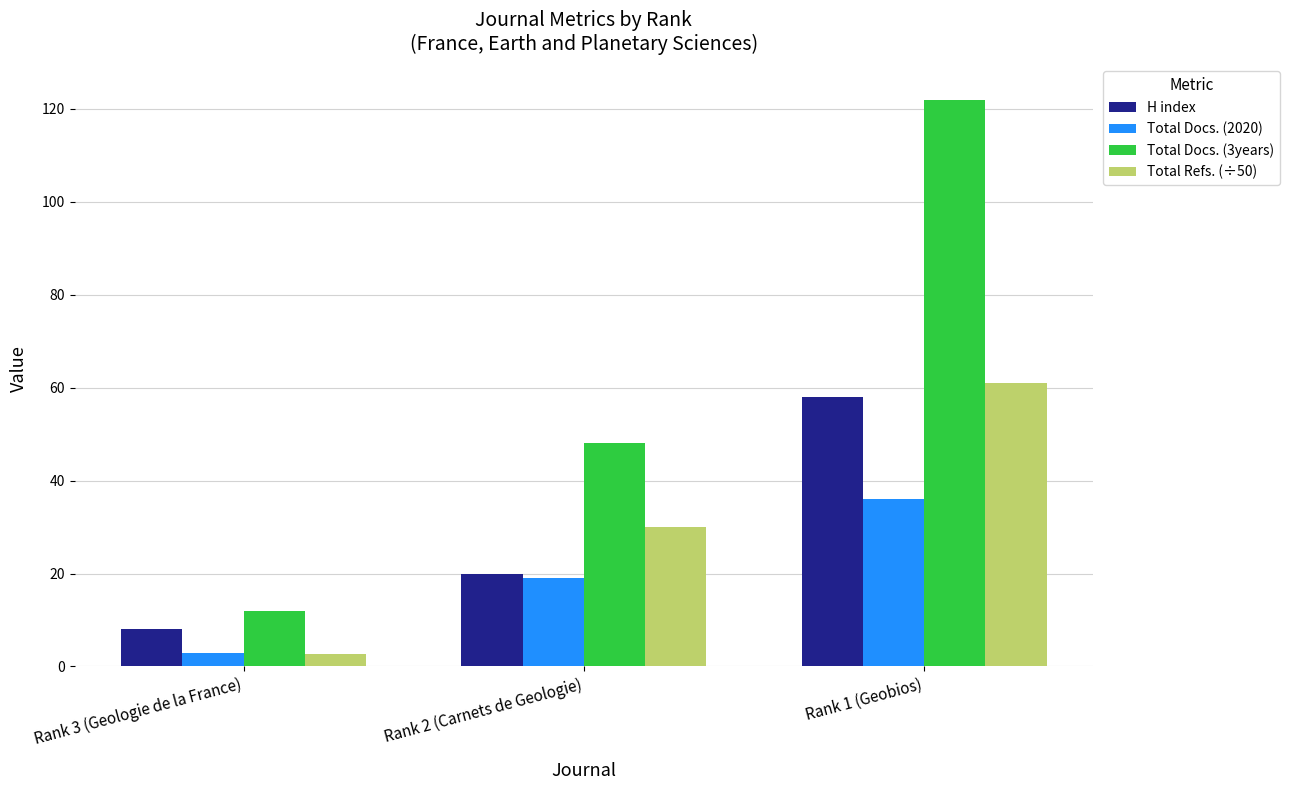

Reading left to right, list all the values displayed in this chart.

H index: Rank 3 (Geologie de la France)=8.0	Rank 2 (Carnets de Geologie)=20.0	Rank 1 (Geobios)=58.0
Total Docs. (2020): Rank 3 (Geologie de la France)=3.0	Rank 2 (Carnets de Geologie)=19.0	Rank 1 (Geobios)=36.0
Total Docs. (3years): Rank 3 (Geologie de la France)=12.0	Rank 2 (Carnets de Geologie)=48.0	Rank 1 (Geobios)=122.0
Total Refs. (÷50): Rank 3 (Geologie de la France)=2.8	Rank 2 (Carnets de Geologie)=29.9	Rank 1 (Geobios)=61.0